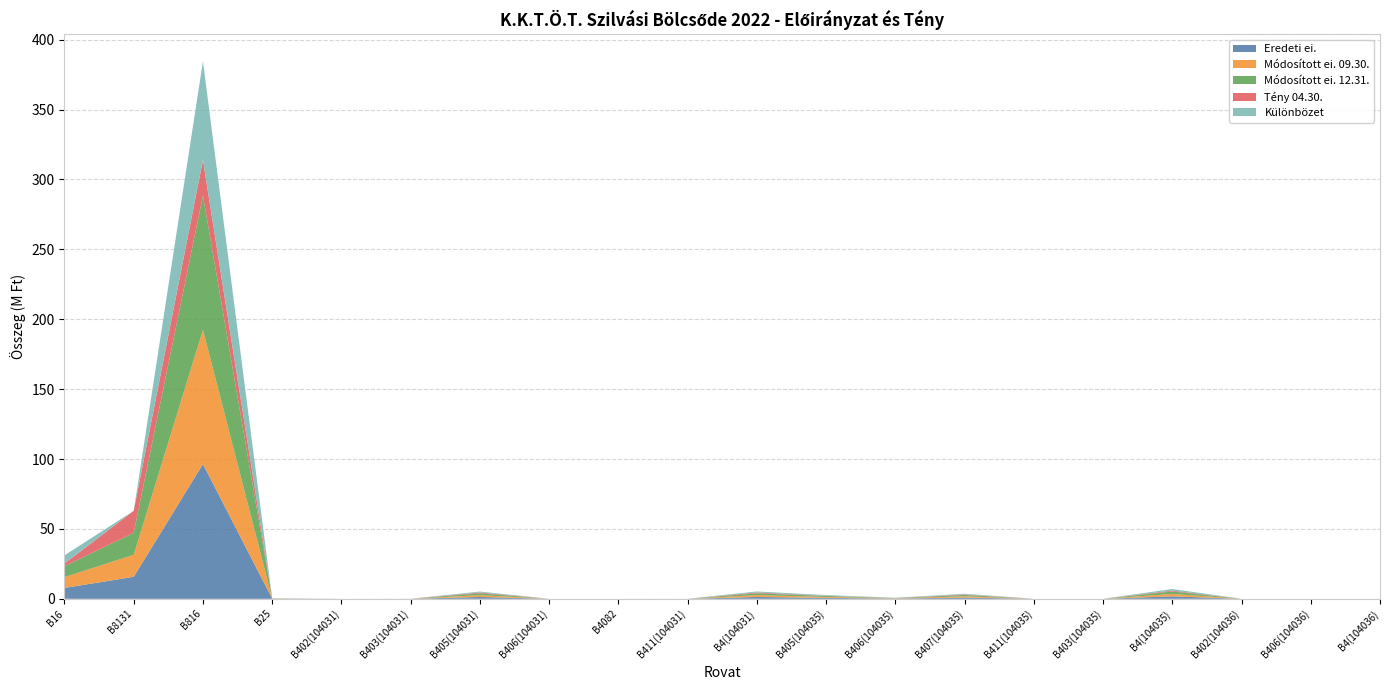

Reading left to right, list all the values displayed in this chart.

Eredeti ei.: B16=7769471	B8131=15733853	B816=96383137	B25=100000	B402(104031)=0	B403(104031)=7520	B405(104031)=1300000	B406(104031)=1203	B4082=650	B411(104031)=0	B4(104031)=1309373	B405(104035)=667461	B406(104035)=180291	B407(104035)=900000	B411(104035)=0	B403(104035)=480	B4(104035)=1748232	B402(104036)=0	B406(104036)=0	B4(104036)=0
Módosított ei. 09.30.: B16=7769471	B8131=15733853	B816=96035031	B25=100000	B402(104031)=0	B403(104031)=7520	B405(104031)=1293975	B406(104031)=1203	B4082=650	B411(104031)=6025	B4(104031)=1309373	B405(104035)=667461	B406(104035)=180291	B407(104035)=900000	B411(104035)=0	B403(104035)=480	B4(104035)=1748232	B402(104036)=0	B406(104036)=0	B4(104036)=0
Módosított ei. 12.31.: B16=7769471	B8131=15733853	B816=96035031	B25=100000	B402(104031)=0	B403(104031)=7520	B405(104031)=1293975	B406(104031)=1203	B4082=650	B411(104031)=6025	B4(104031)=1309373	B405(104035)=667461	B406(104035)=180291	B407(104035)=900000	B411(104035)=0	B403(104035)=480	B4(104035)=1748232	B402(104036)=0	B406(104036)=0	B4(104036)=0
Tény 04.30.: B16=1942368	B8131=15733853	B816=25461482	B25=0	B402(104031)=0	B403(104031)=1500	B405(104031)=581700	B406(104031)=219	B4082=341	B411(104031)=1025	B4(104031)=584785	B405(104035)=159387	B406(104035)=43033	B407(104035)=392000	B411(104035)=0	B403(104035)=0	B4(104035)=594420	B402(104036)=0	B406(104036)=0	B4(104036)=0
Különbözet: B16=5827103	B8131=0	B816=70573549	B25=100000	B402(104031)=0	B403(104031)=6020	B405(104031)=712275	B406(104031)=984	B4082=309	B411(104031)=5000	B4(104031)=724588	B405(104035)=508074	B406(104035)=137258	B407(104035)=508000	B411(104035)=0	B403(104035)=480	B4(104035)=1153812	B402(104036)=0	B406(104036)=0	B4(104036)=0